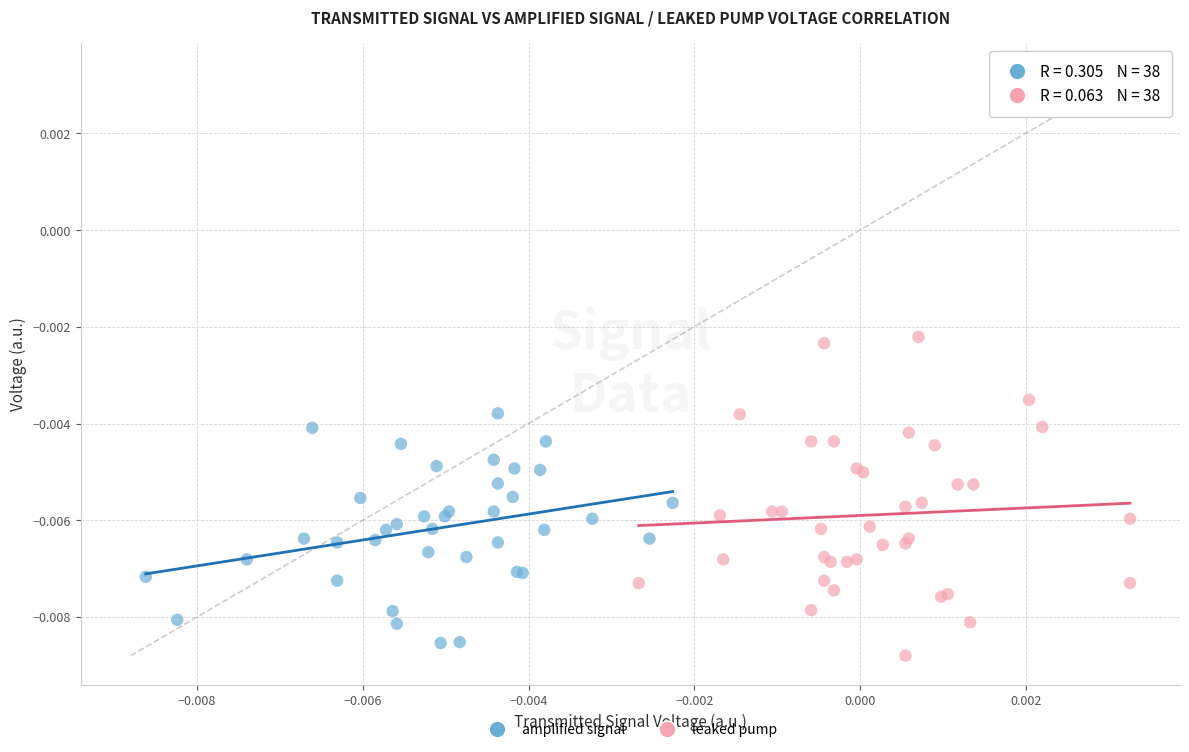

Which series has the widest spread of Y values?

leaked pump